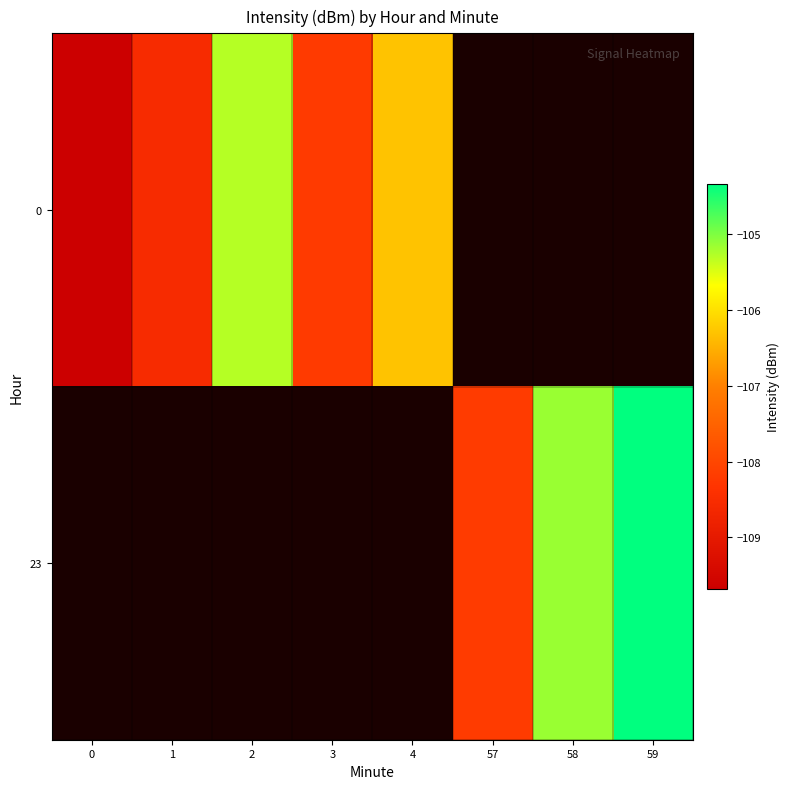

How many categories are shown in the chart?

8